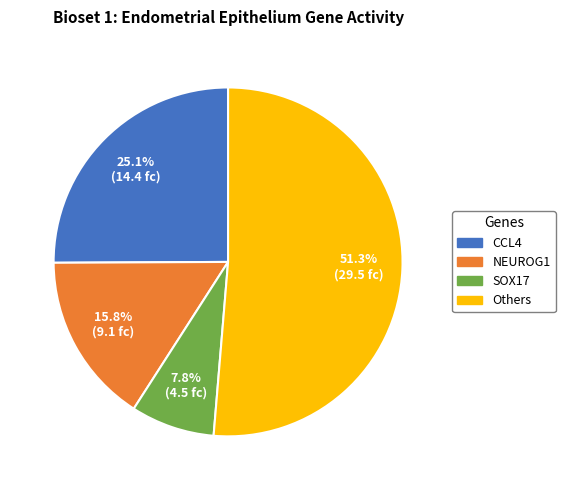

Is there any slice that represents more than half of the pie?

Yes